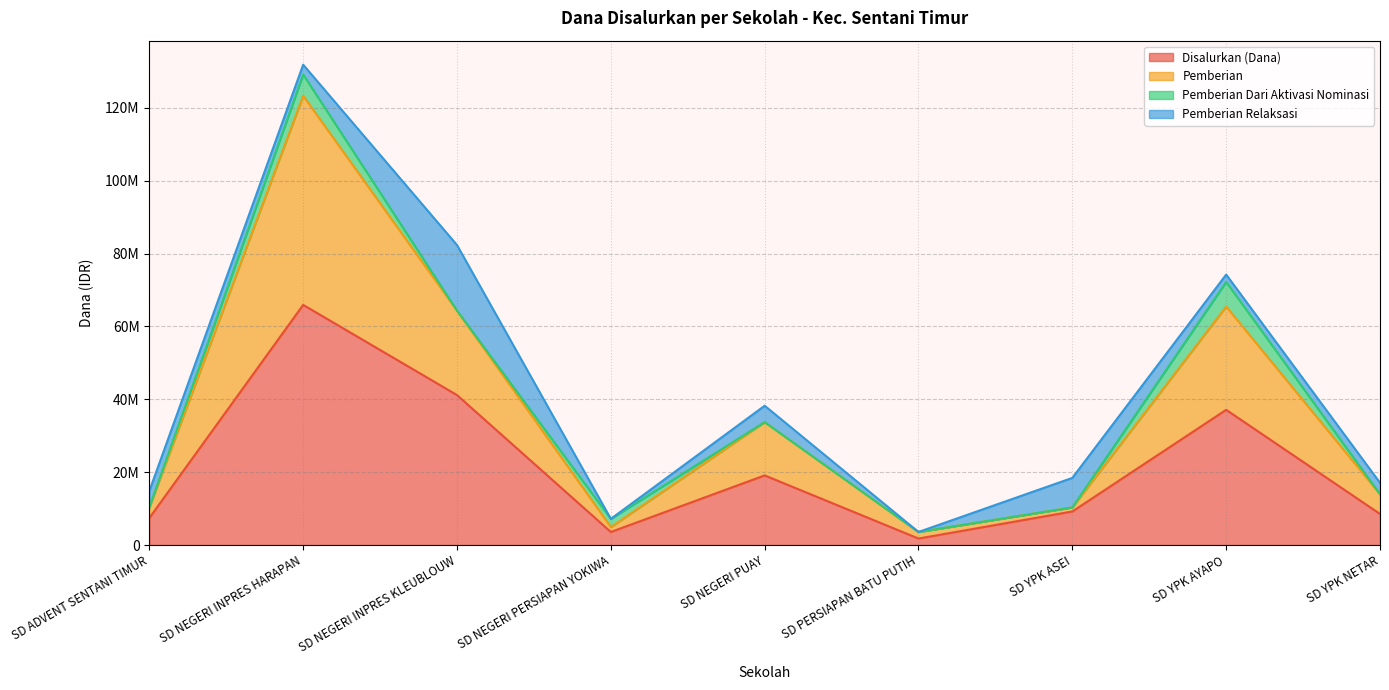

In Pemberian, how many points are lower than both neighbors (excluding endpoints)?

2